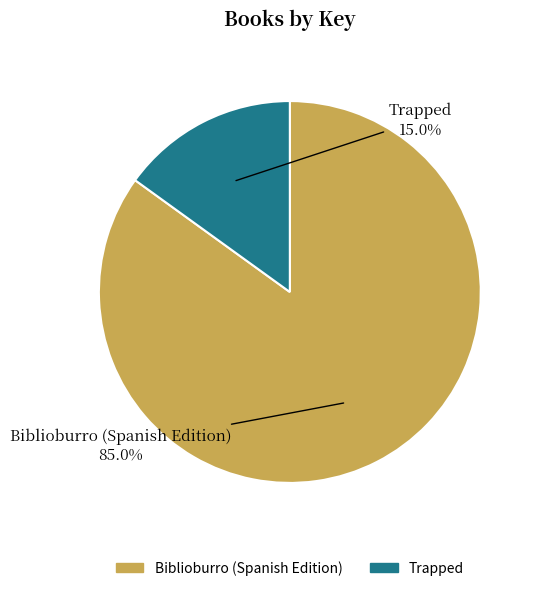

Between Biblioburro (Spanish Edition) and Trapped, which is larger?

Biblioburro (Spanish Edition)